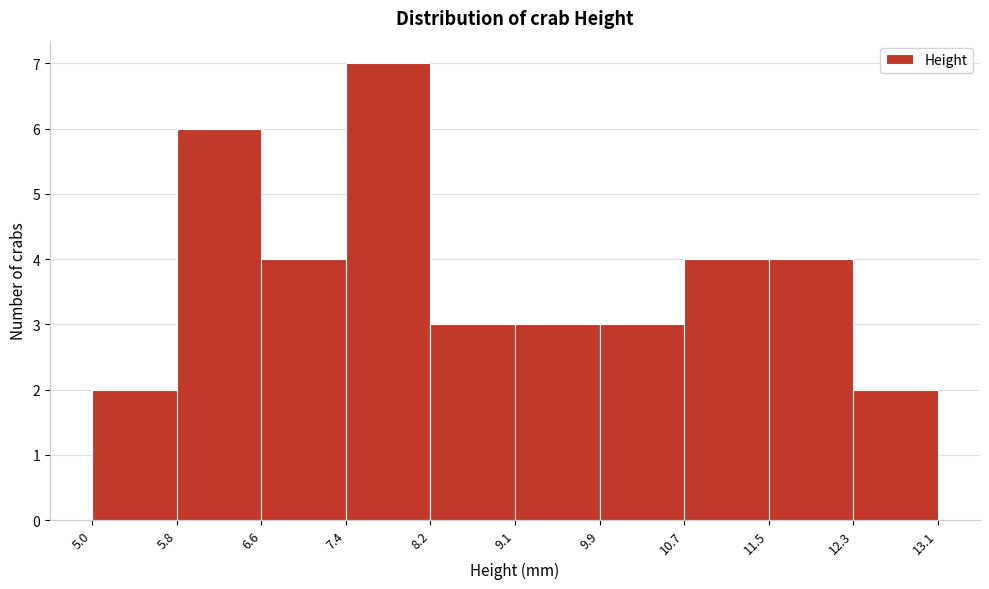

Reading left to right, list every bar in this chart as the range it spans on the x-axis followed by its height. The values are not printed on the chart, so give them approximately, as read against the axis.

5.0 to 5.8: 2
5.8 to 6.6: 6
6.6 to 7.4: 4
7.4 to 8.2: 7
8.2 to 9.1: 3
9.1 to 9.9: 3
9.9 to 10.7: 3
10.7 to 11.5: 4
11.5 to 12.3: 4
12.3 to 13.1: 2